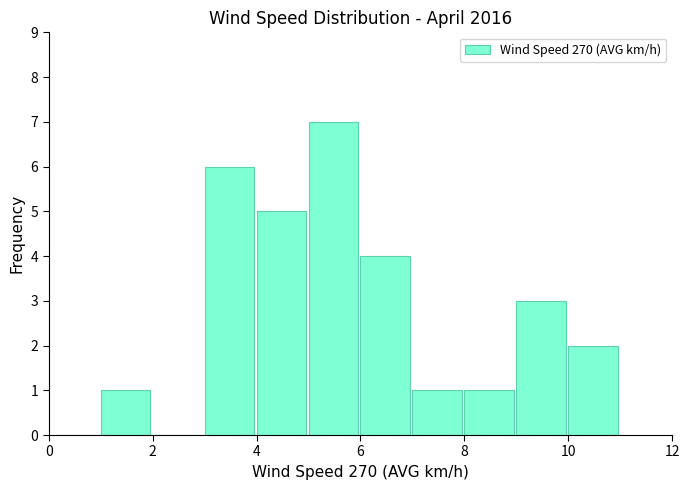

How tall is the bar that spans 5 to 6 on the x-axis? The values are not printed on the chart, so give them approximately, as read against the axis.

7